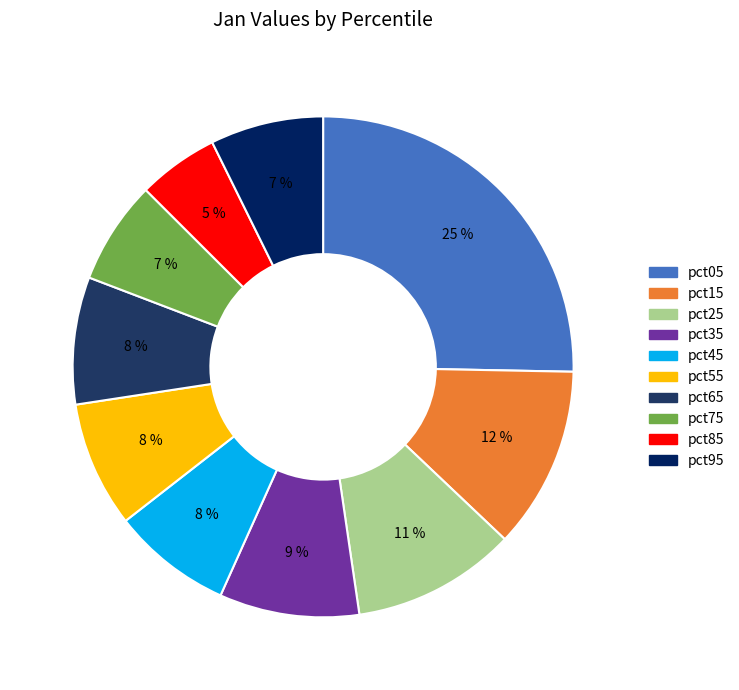

Between pct95 and pct85, which is larger?

pct95